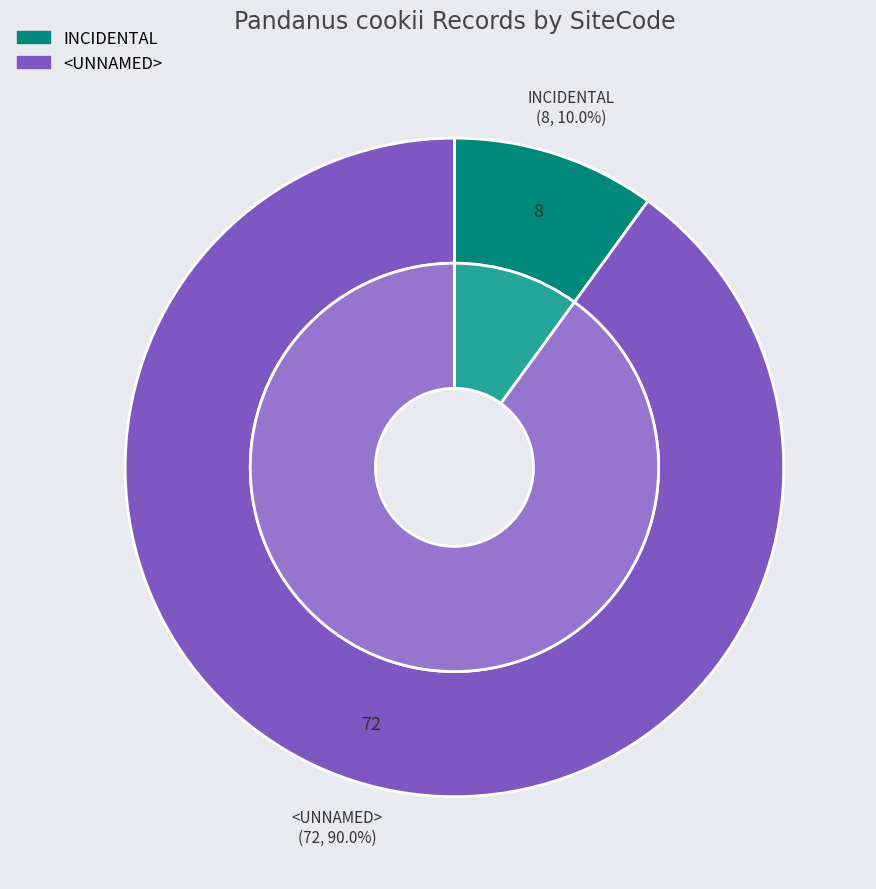

Which has a higher value, <UNNAMED> or INCIDENTAL?

<UNNAMED>